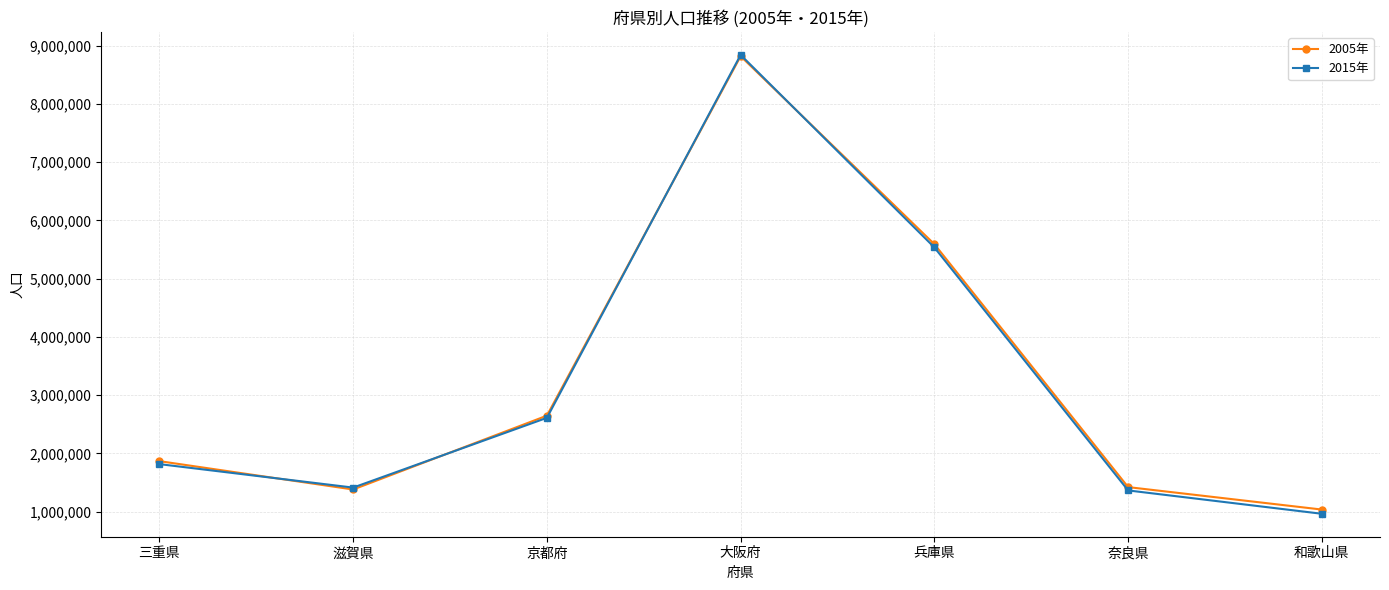

What is the difference between the highest and lowest values at 三重県?

51098